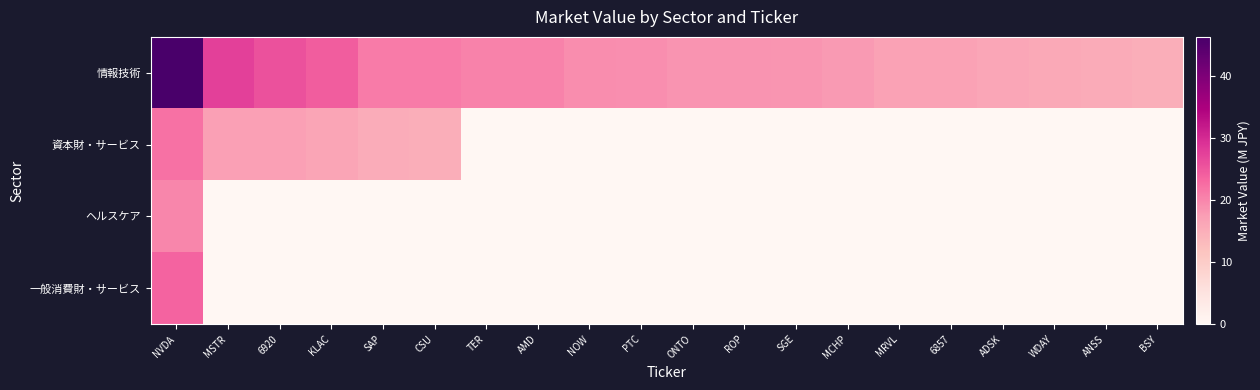

At which category is the sum across all series the highest?

NVDA